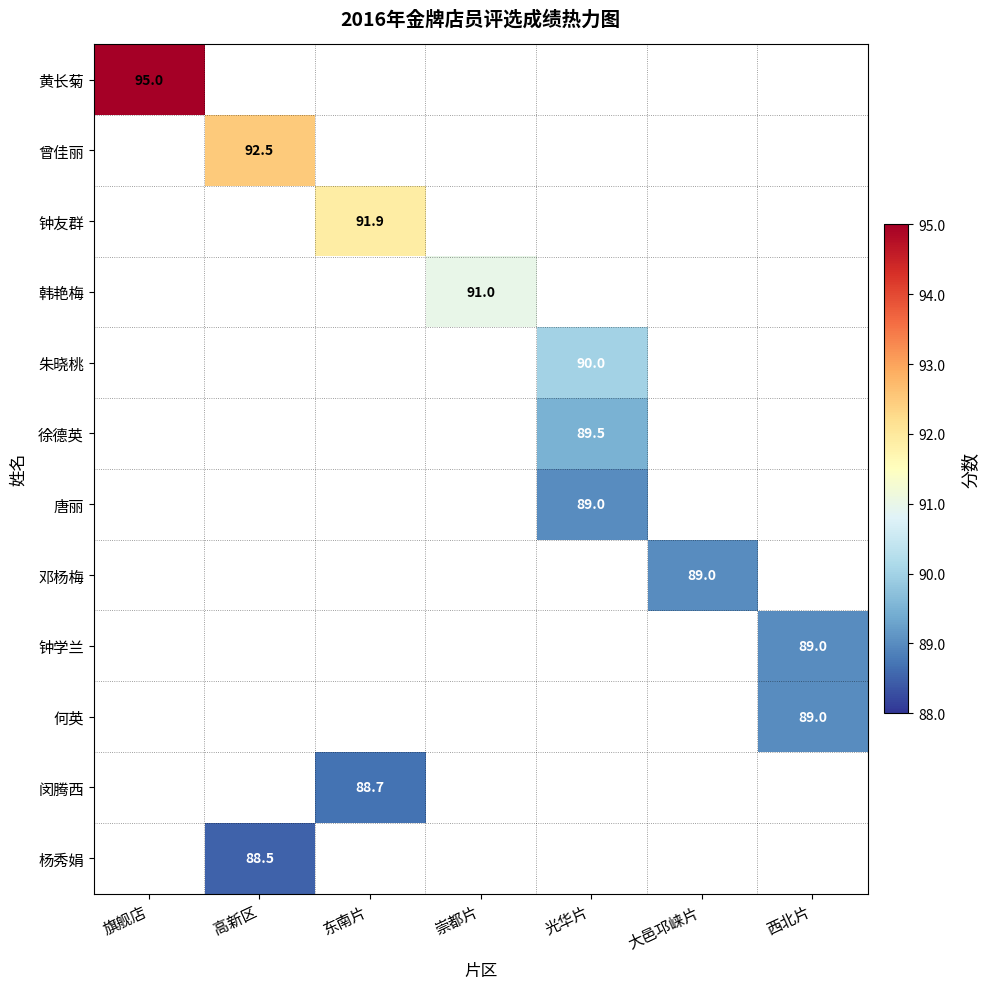

Is it true that 钟学兰 equals 24.6 at 西北片?

False